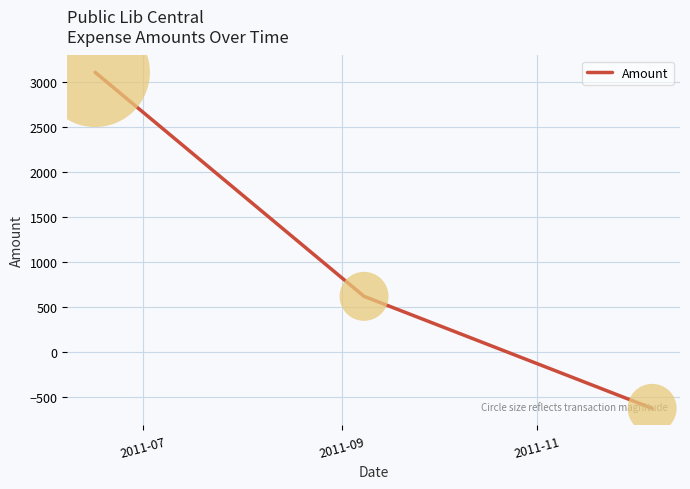

What is the sum of all values?

3110